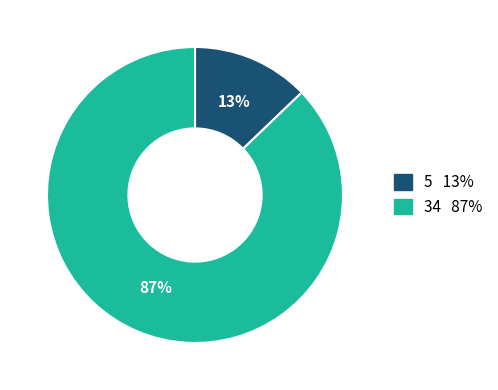

To the nearest percent, what is the average slice percentage?

50%